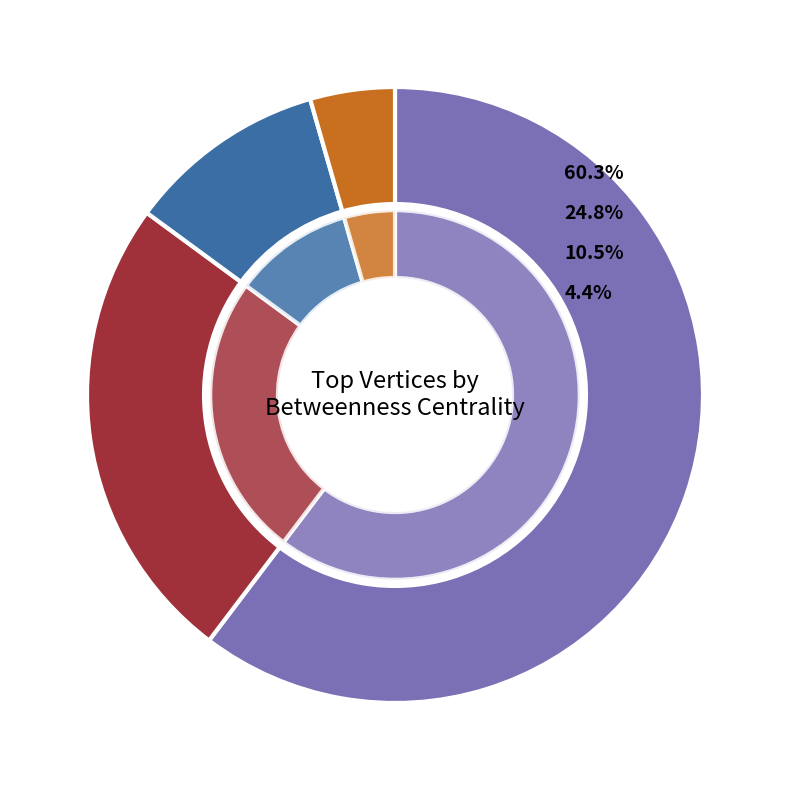

Which slice represents more than half of the pie?

ruralhousingsco